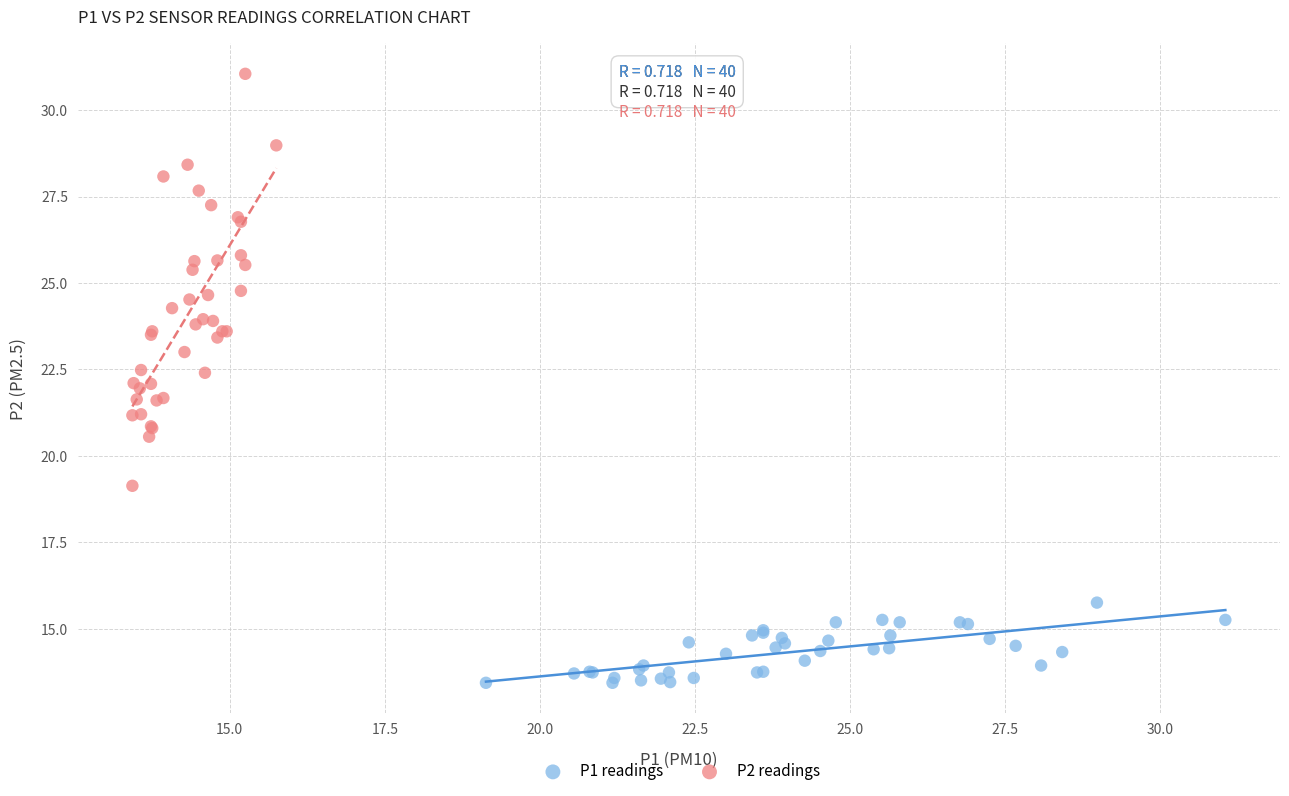

What are all the series names shown in the legend?

P1 readings, P2 readings